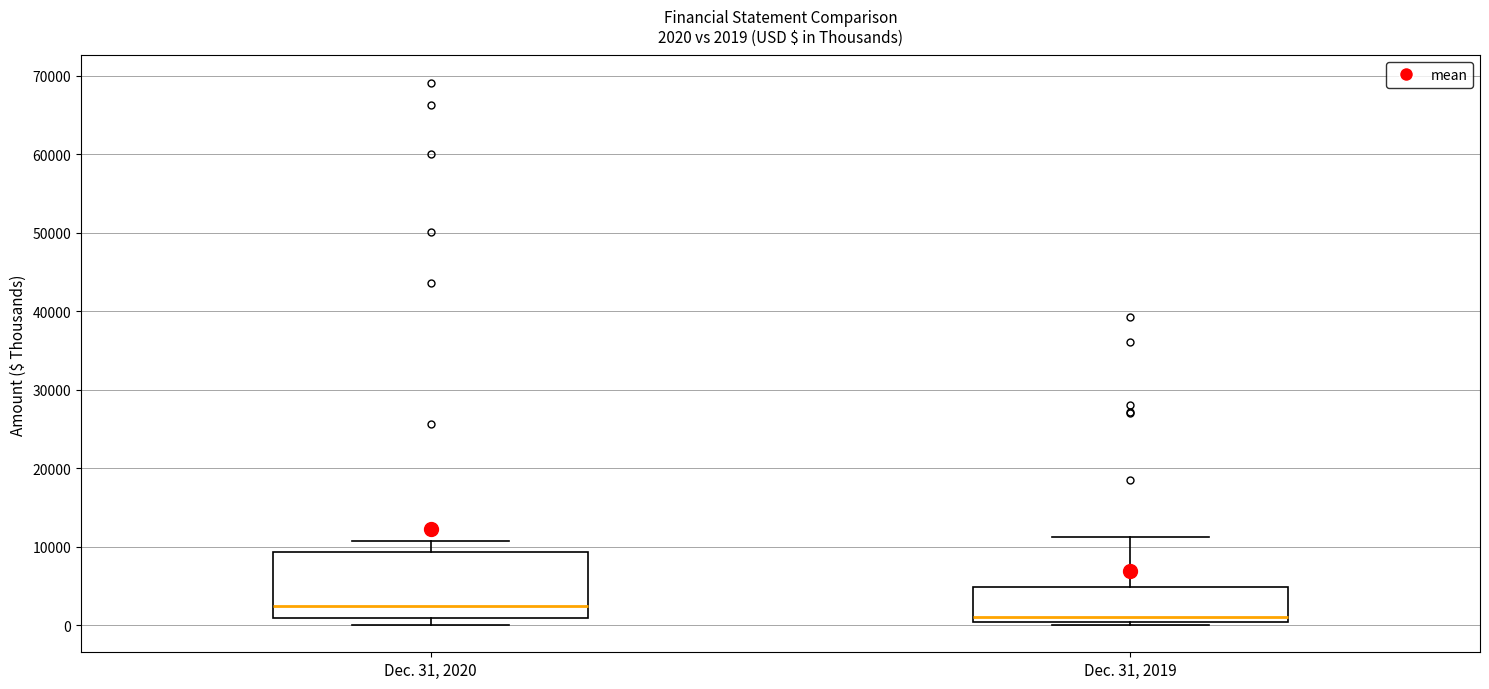

Which box has the highest median line?

Dec. 31, 2020